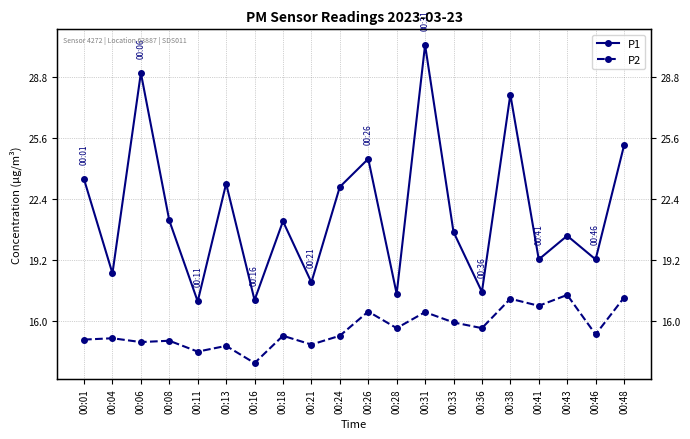

Is it true that P1 equals 23.0 at 00:24?

True